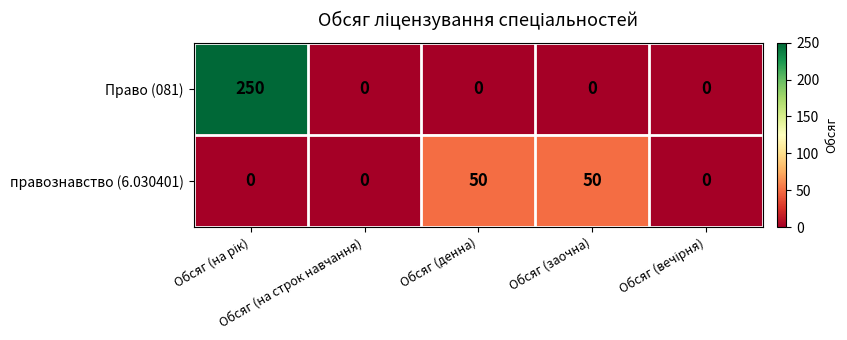

Which series has the widest spread of values?

Право (081)